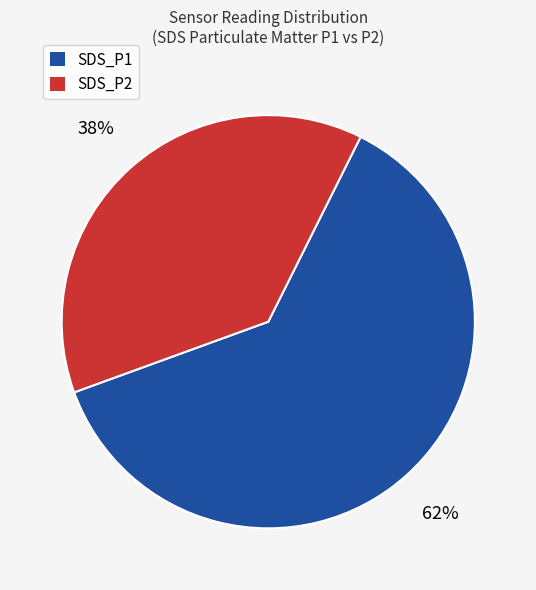

Is there any slice that represents more than half of the pie?

Yes